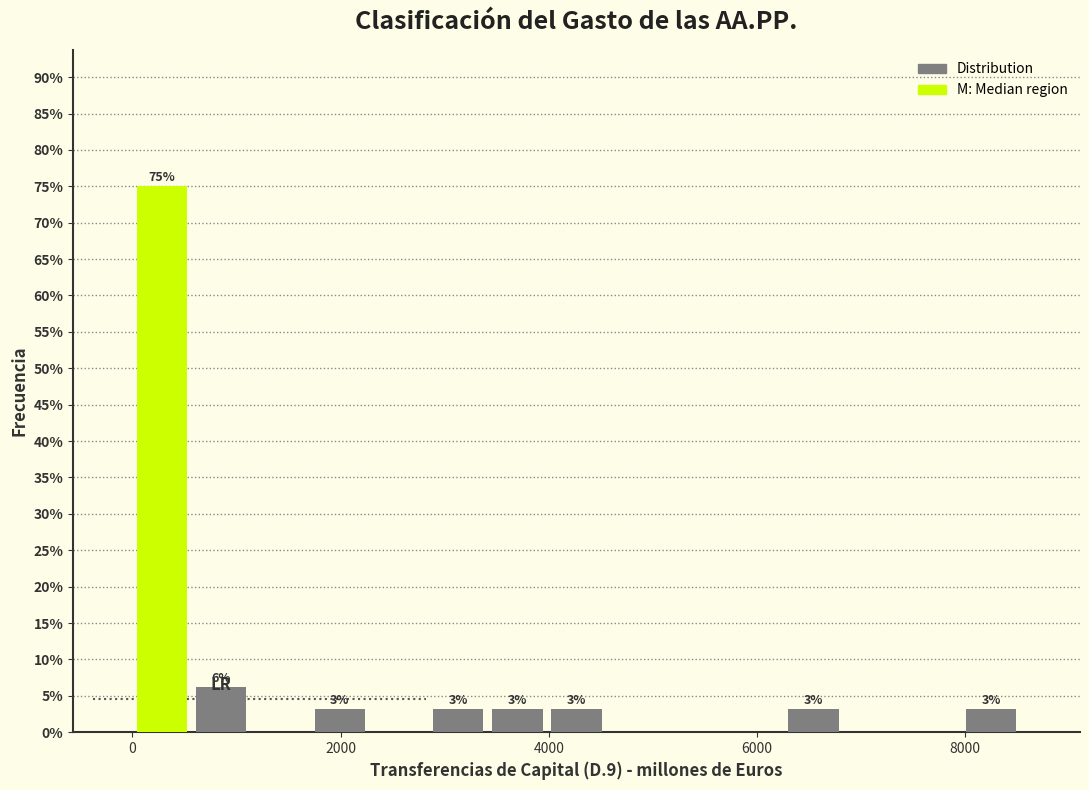

Around what value on the x-axis is the tallest bar? Give the approximate position of its centre, as read against the axis.

200